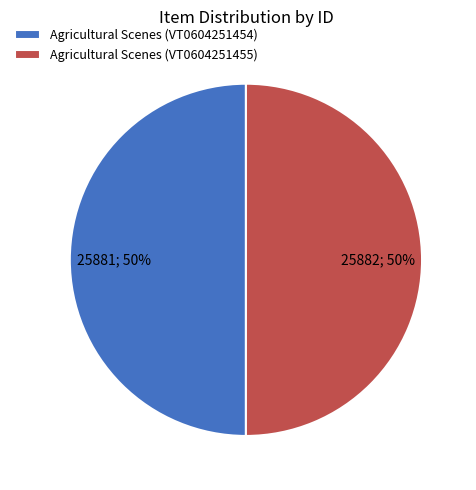

Is it true that Agricultural Scenes (VT0604251454) is 39% of the pie?

False